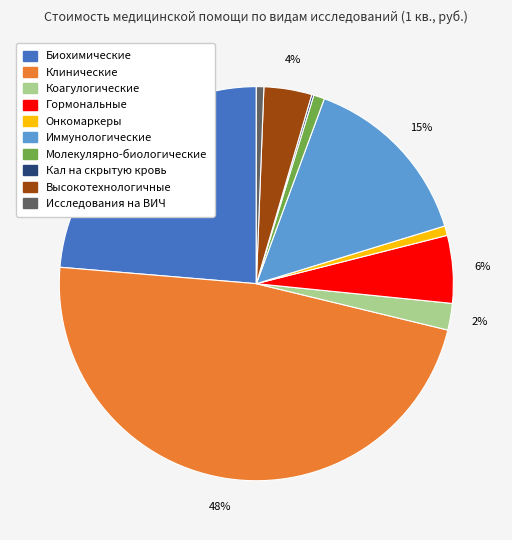

To the nearest percent, what is the difference between the Коагулогические and Молекулярно-биологические slice percentages?

1%